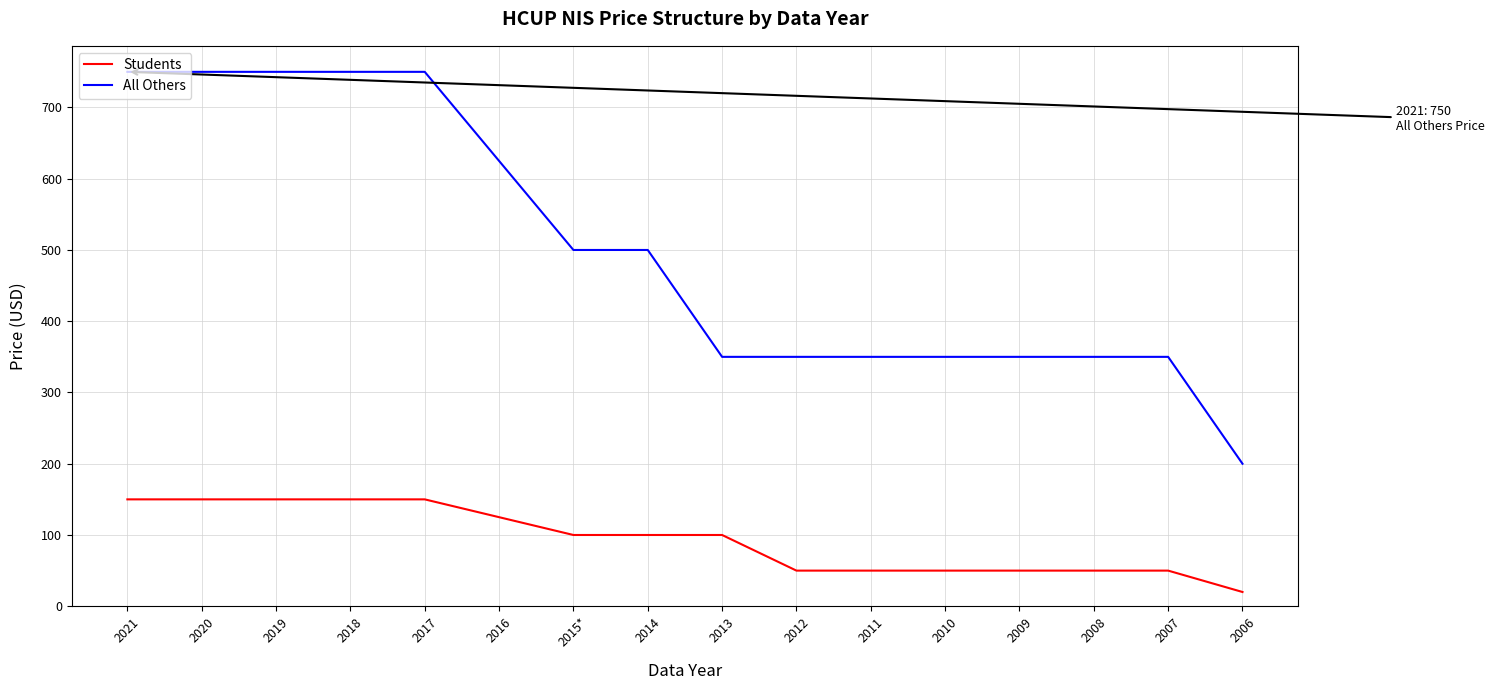

Which label corresponds to the smallest value in the chart?

2006